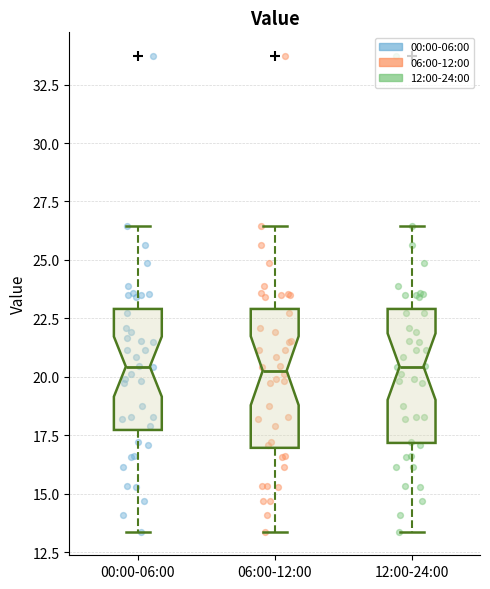

Reading left to right, transcribe this box plot: for each box, give where its median line is, the range the box spans, and where its two whiskers end, as read against the y-axis. The values are not printed on the chart, so give them approximately, as read against the axis.

00:00-06:00: median 20.5, box 17.5 to 23.0, whiskers 13.5 to 26.5
06:00-12:00: median 20.5, box 17.0 to 23.0, whiskers 13.5 to 26.5
12:00-24:00: median 20.5, box 17.0 to 23.0, whiskers 13.5 to 26.5